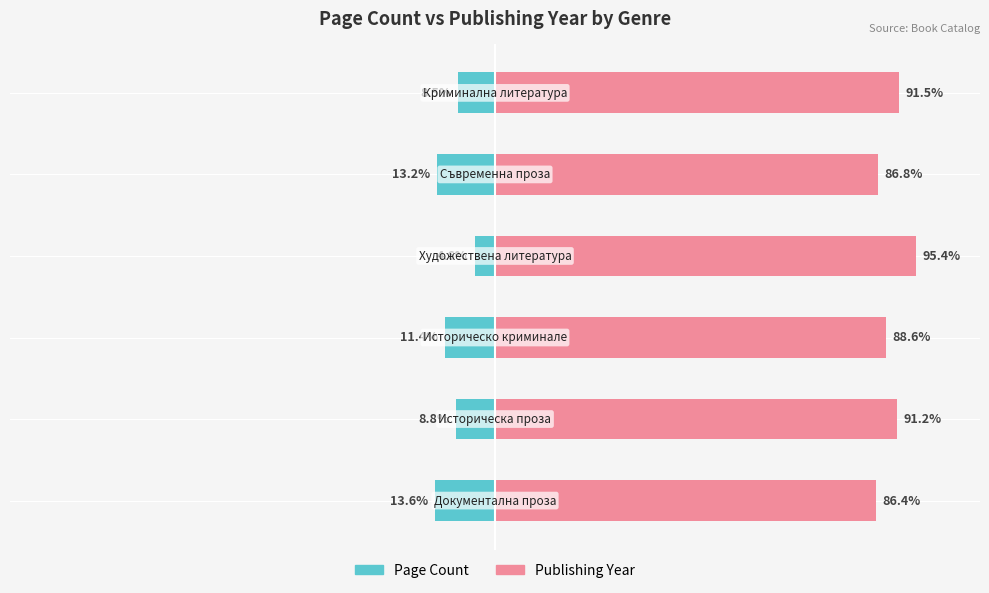

Reading left to right, transcribe all the data shown in this chart.

Page Count: 0=-13.6	1=-8.8	2=-11.4	3=-4.6	4=-13.2	5=-8.5
Publishing Year: 0=86.4	1=91.2	2=88.6	3=95.4	4=86.8	5=91.5